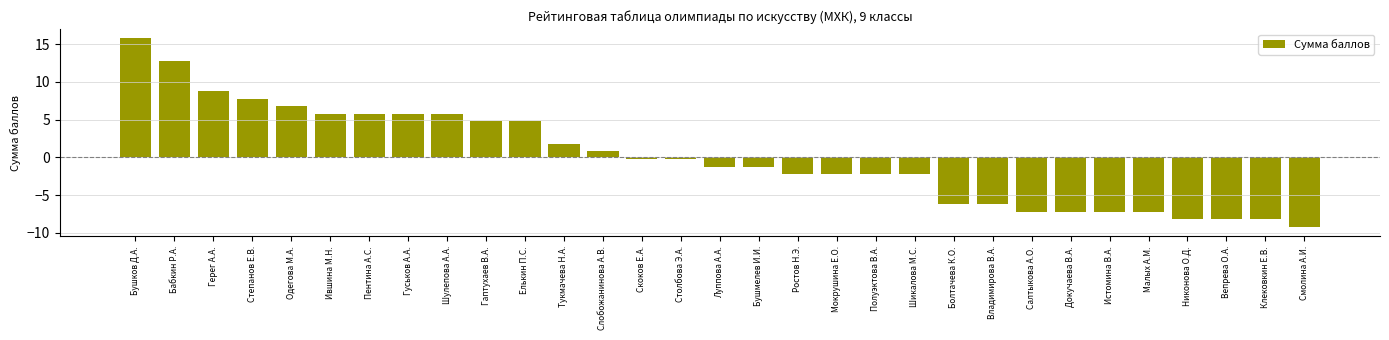

Reading left to right, what are all the values shown in this chart?

15.8	12.8	8.8	7.8	6.8	5.8	5.8	5.8	5.8	4.8	4.8	1.8	0.8	-0.2	-0.2	-1.2	-1.2	-2.2	-2.2	-2.2	-2.2	-6.2	-6.2	-7.2	-7.2	-7.2	-7.2	-8.2	-8.2	-8.2	-9.2